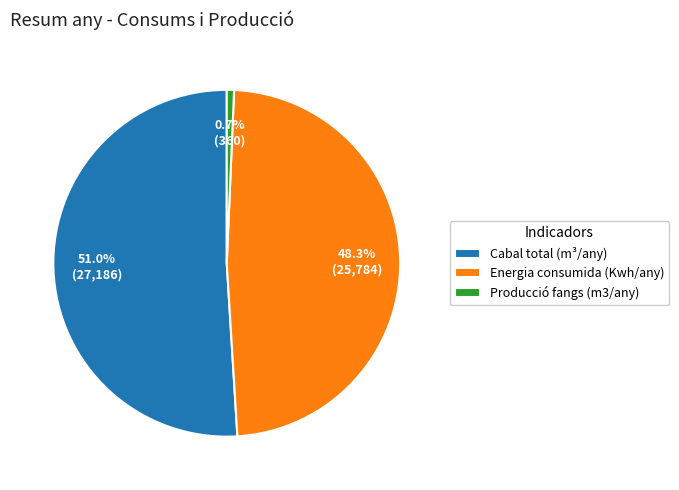

Count the number of slices in the pie.

3